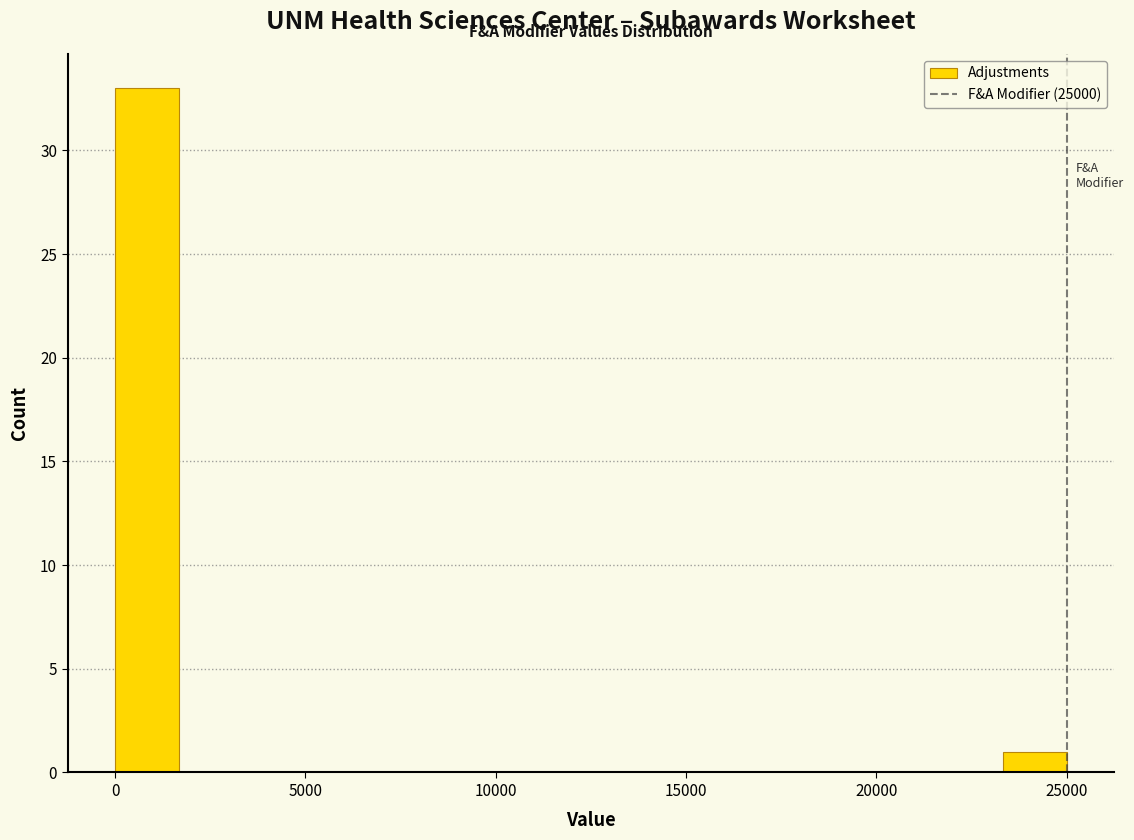

Around what value on the x-axis is the tallest bar? Give the approximate position of its centre, as read against the axis.

1000